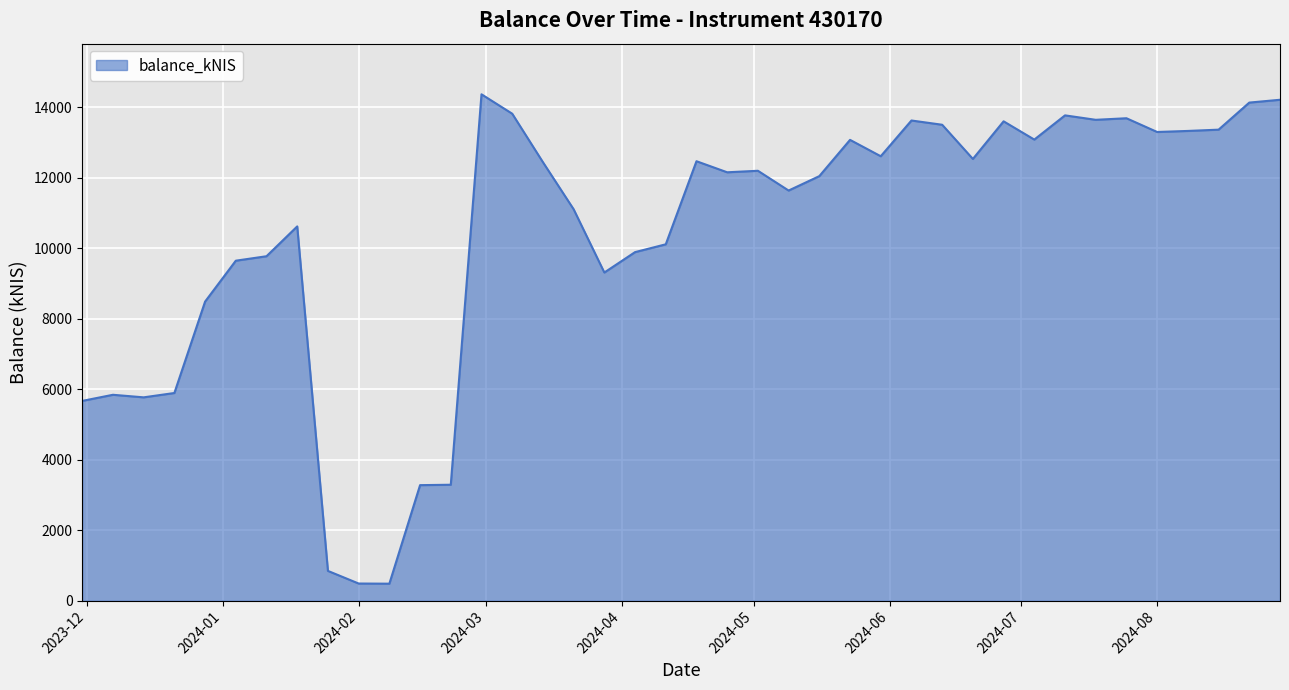

What is the smallest value displayed?

482.2